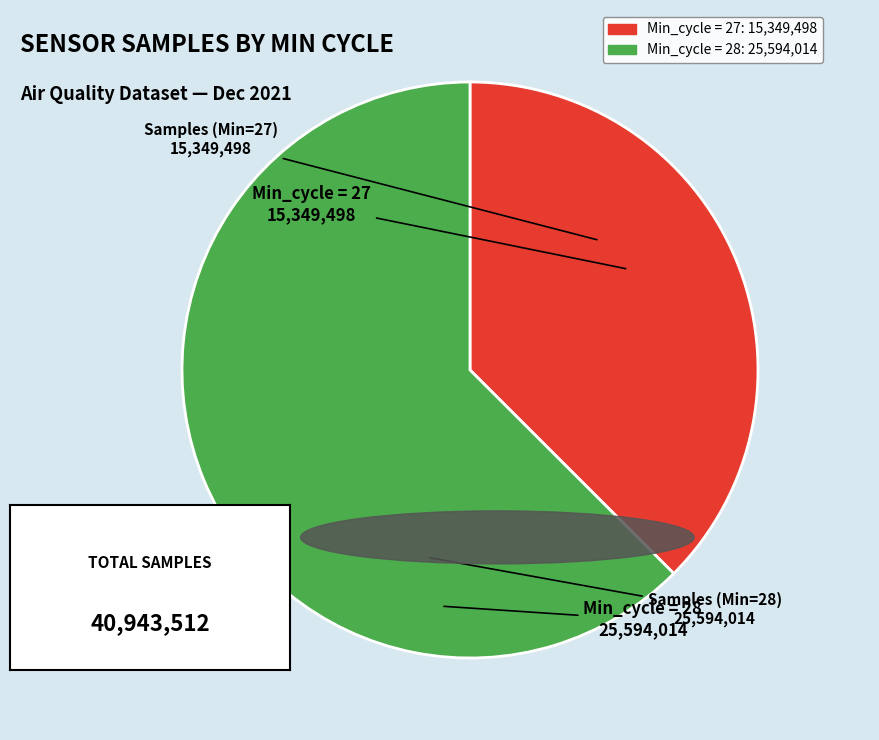

How many segments does this pie chart have?

2